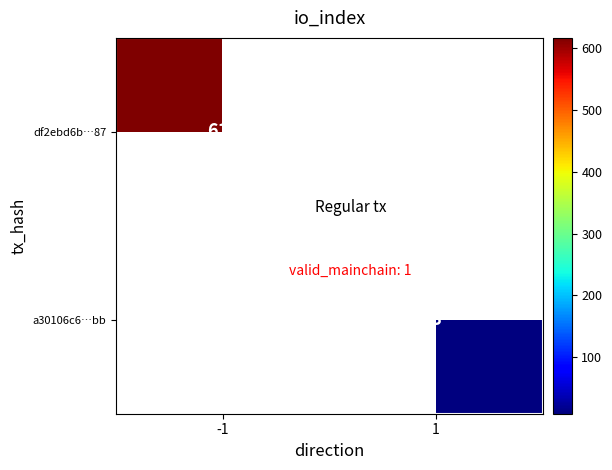

The value of df2ebd6b…87 at -1 is 617. True or false?

True